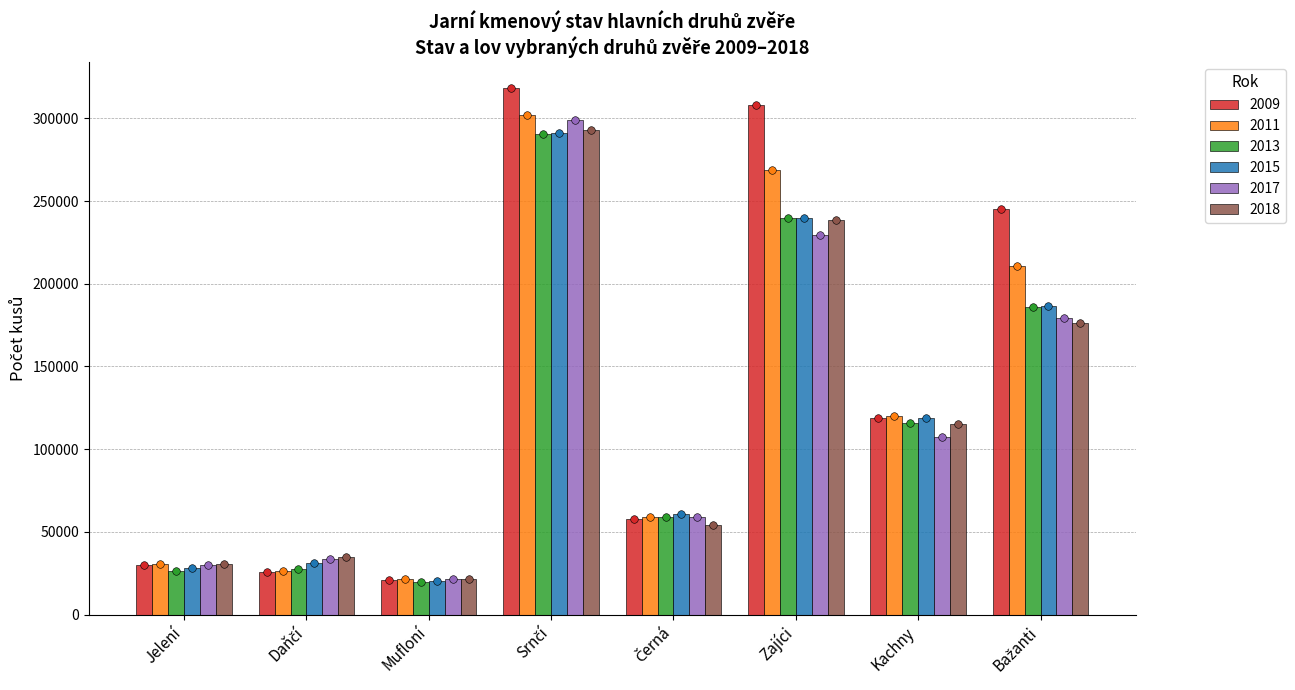

Which series has the widest spread of Y values?

2009